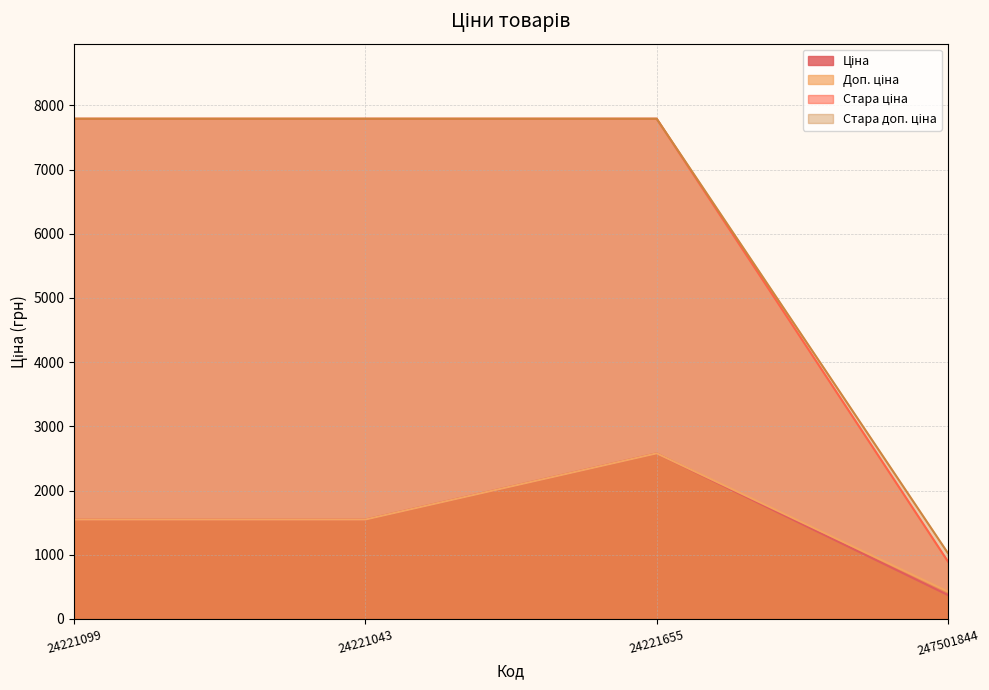

How many values in the Доп. ціна series are below 1548?

1